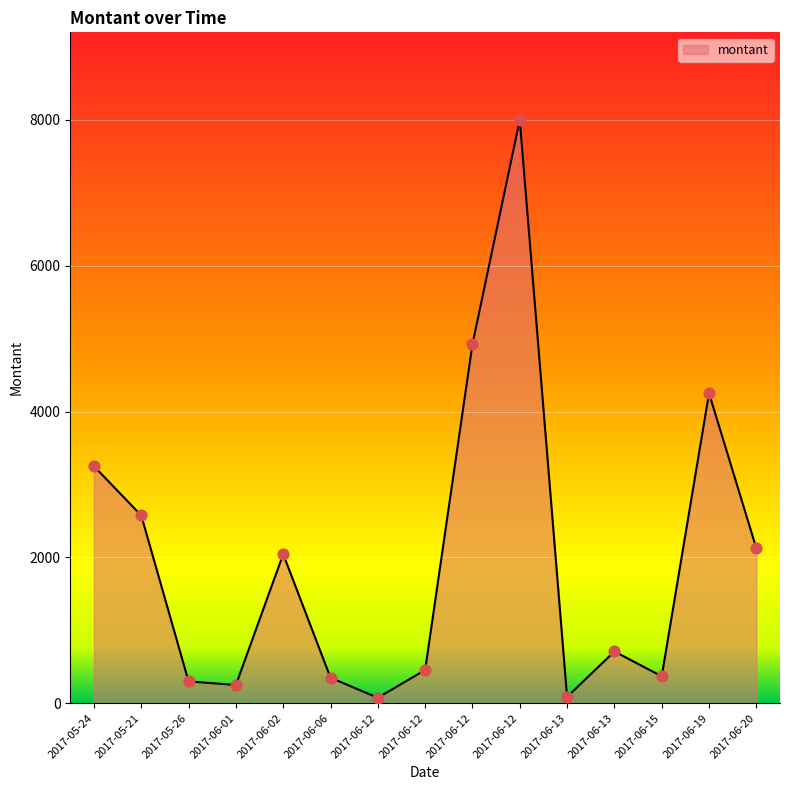

Approximately how many times larger is the value at 2017-06-20 compared to 2017-05-26?

7.1